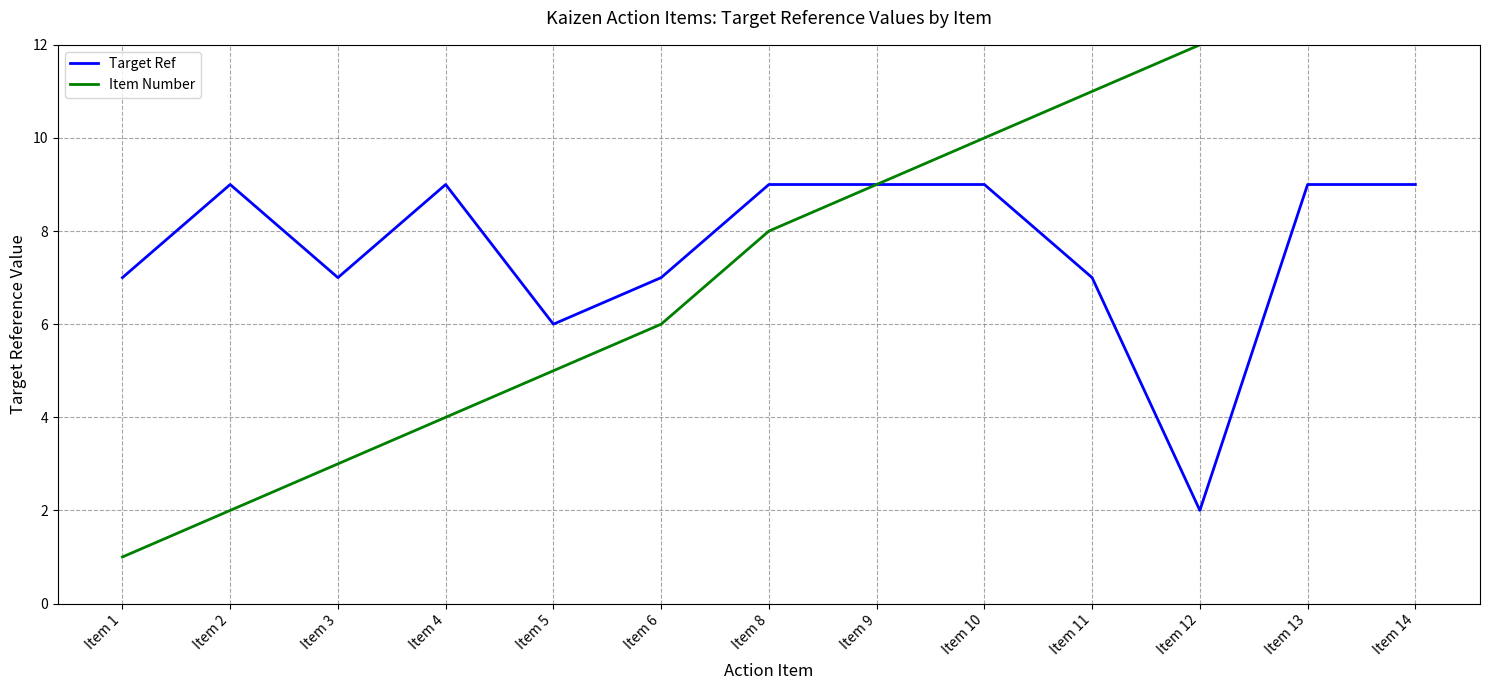

Which series changed the most between Item 5 and Item 9?

Item Number